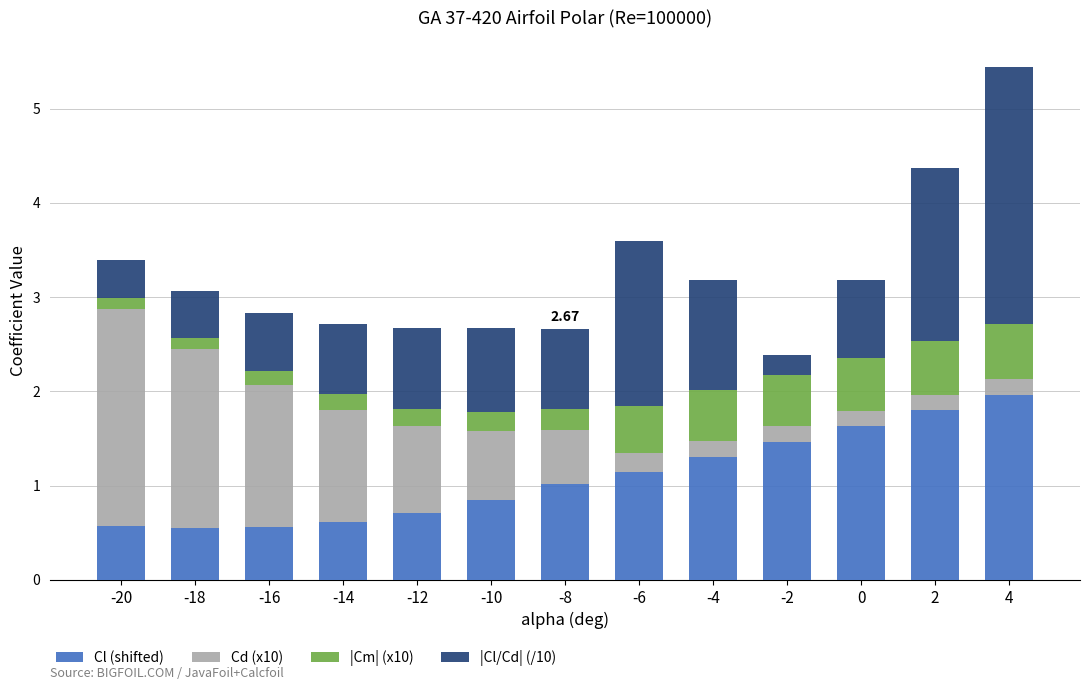

What are all the series names shown in the legend?

Cl (shifted), Cd (x10), |Cm| (x10), |Cl/Cd| (/10)